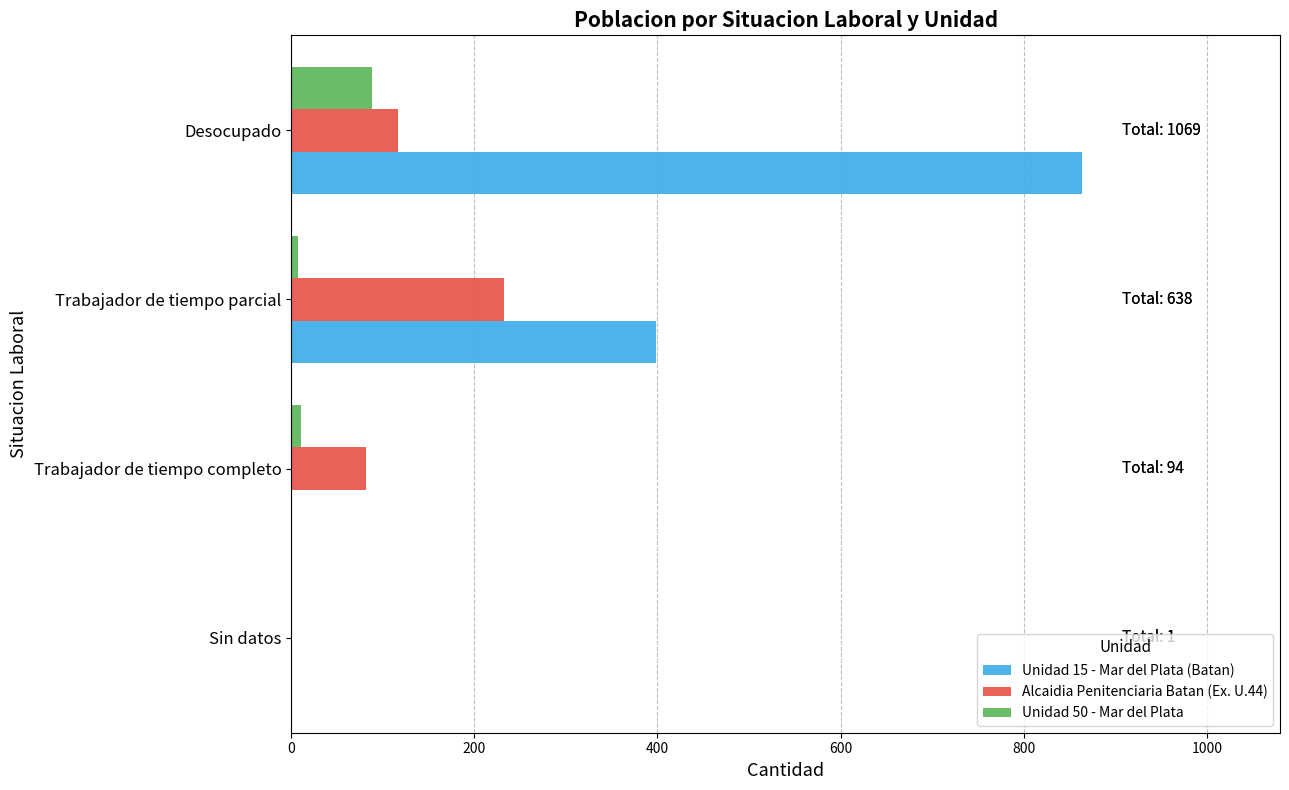

Where is Unidad 15 - Mar del Plata (Batan) nearest to the value 432?

Trabajador de tiempo parcial